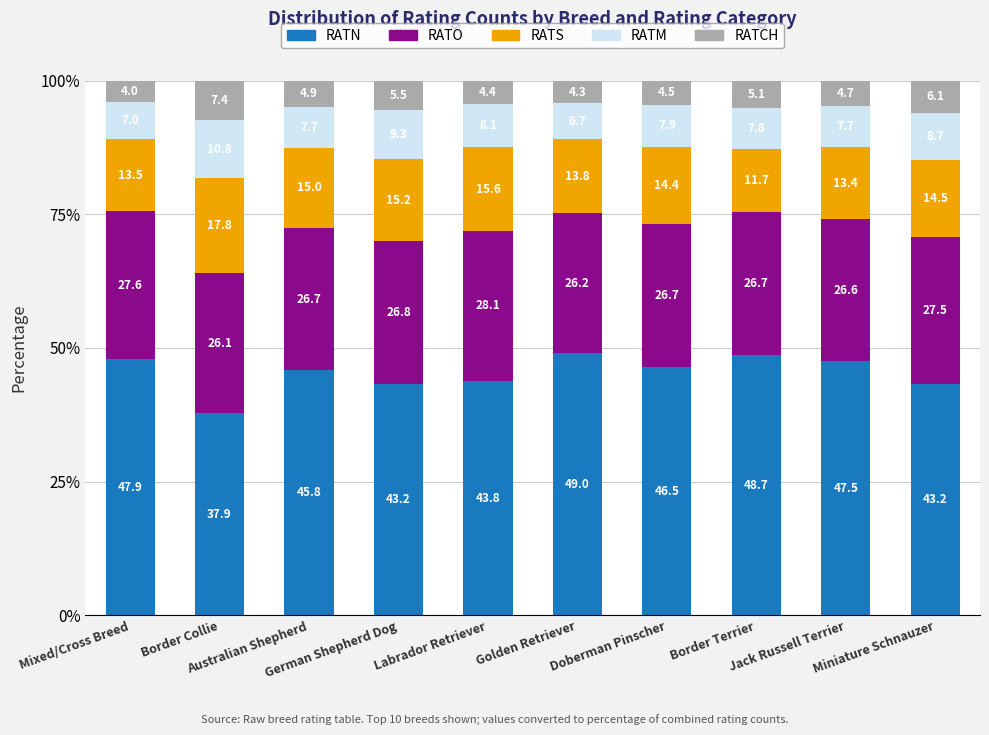

What is the sum of all RATN values?

453.5